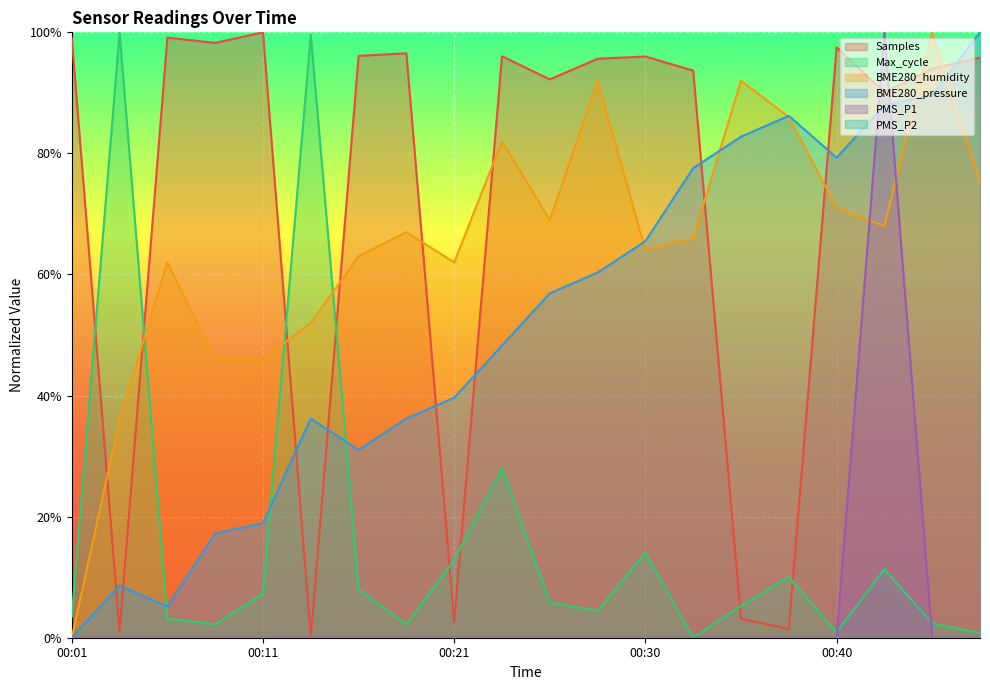

At which category does the chart reach its peak across all series?

00:11